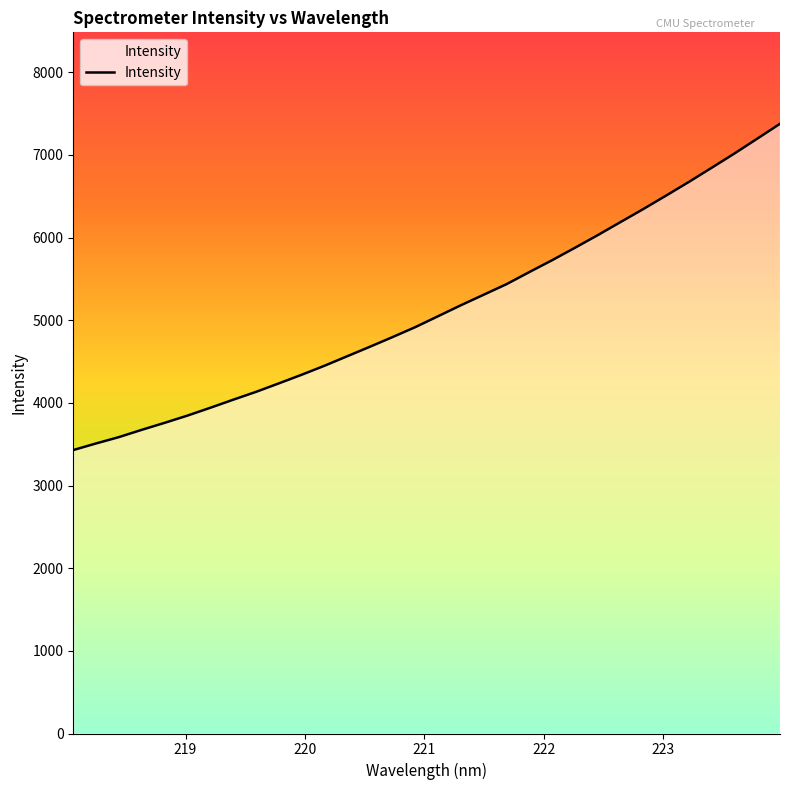

Does the chart have visible grid lines?

No